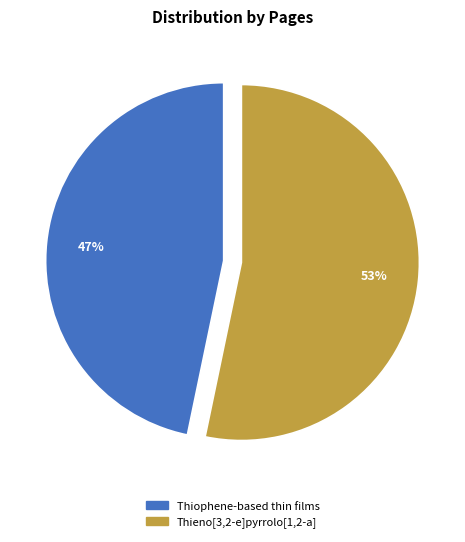

Rank the categories by value from lowest to highest.

Thiophene-based thin films, Thieno[3,2-e]pyrrolo[1,2-a]